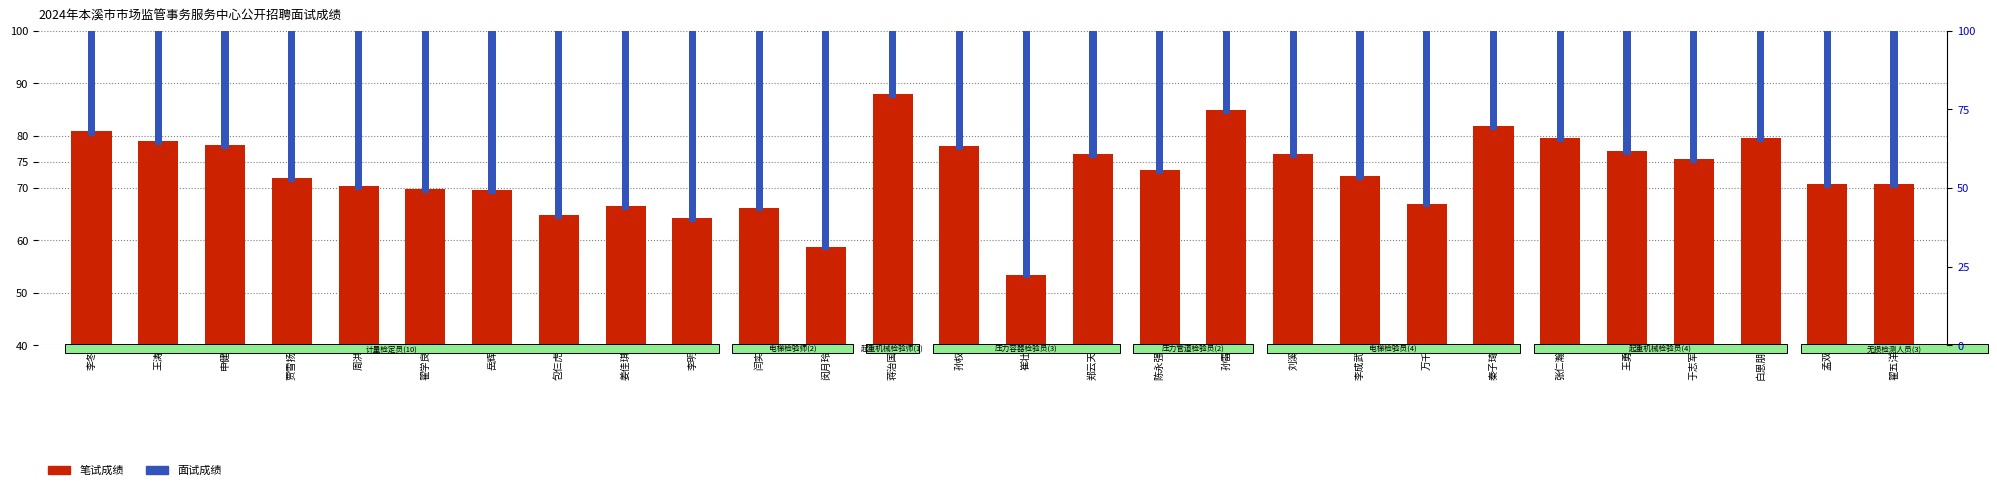

Reading left to right, transcribe all the data shown in this chart.

笔试成绩: 80.8	79.0	78.2	71.9	70.4	69.8	69.6	64.8	66.5	64.2	66.2	58.7	88.0	78.1	53.4	76.4	73.4	84.9	76.4	72.2	67.0	81.9	79.5	77.1	75.5	79.5	70.8	70.8
面试成绩: 75.8	77.4	75.2	76.0	76.8	76.2	75.2	77.0	74.2	69.2	77.0	72.0	75.8	76.6	71.8	75.0	77.2	75.8	75.8	73.0	73.4	77.6	76.6	76.2	76.2	75.8	76.2	73.6